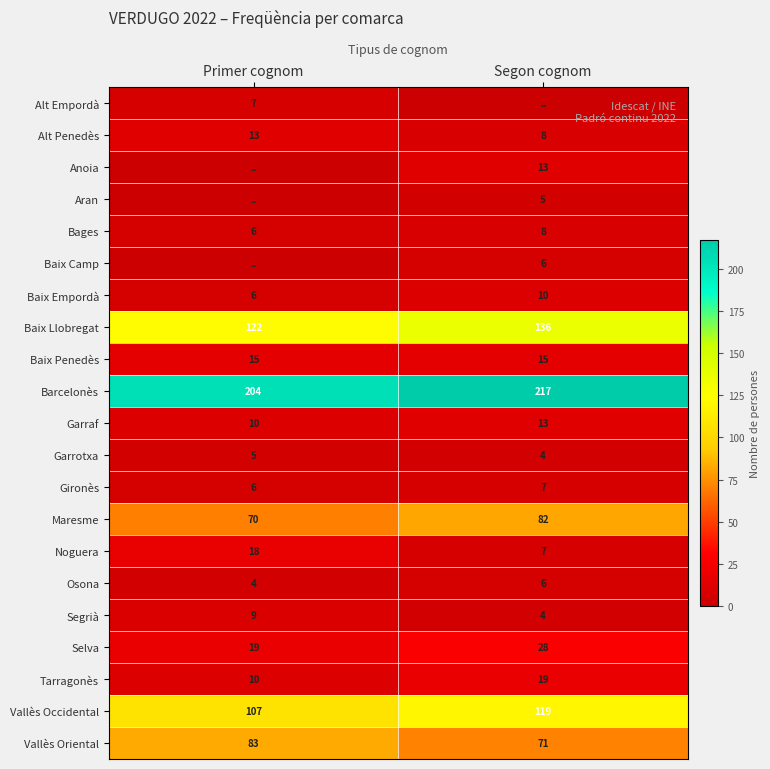

Is the value of Baix Llobregat at Primer cognom greater than the value of Garraf at Primer cognom?

Yes